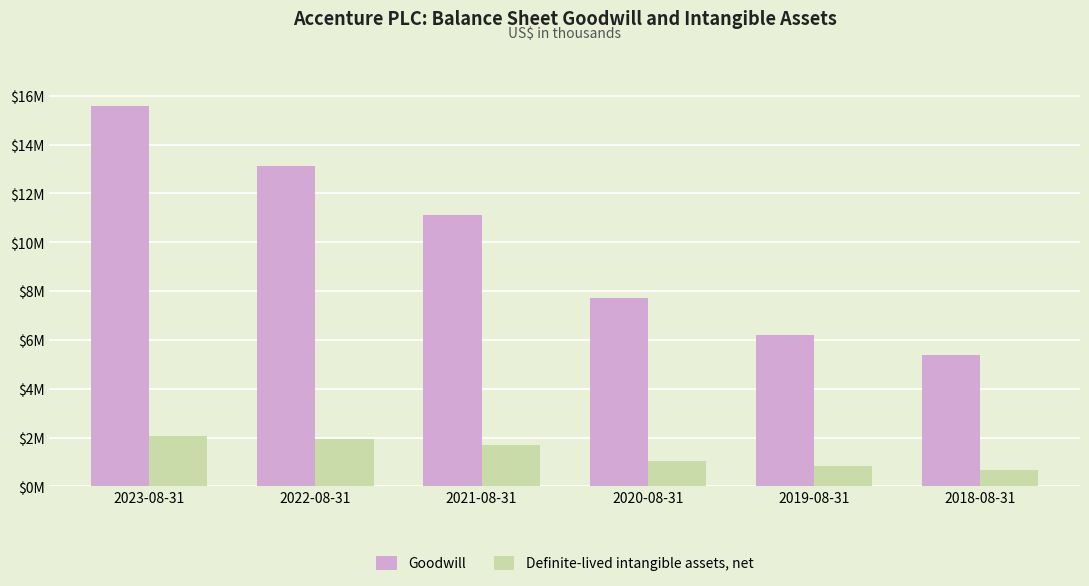

What is the difference between the maximum and second lowest values in the Goodwill series?

9367453